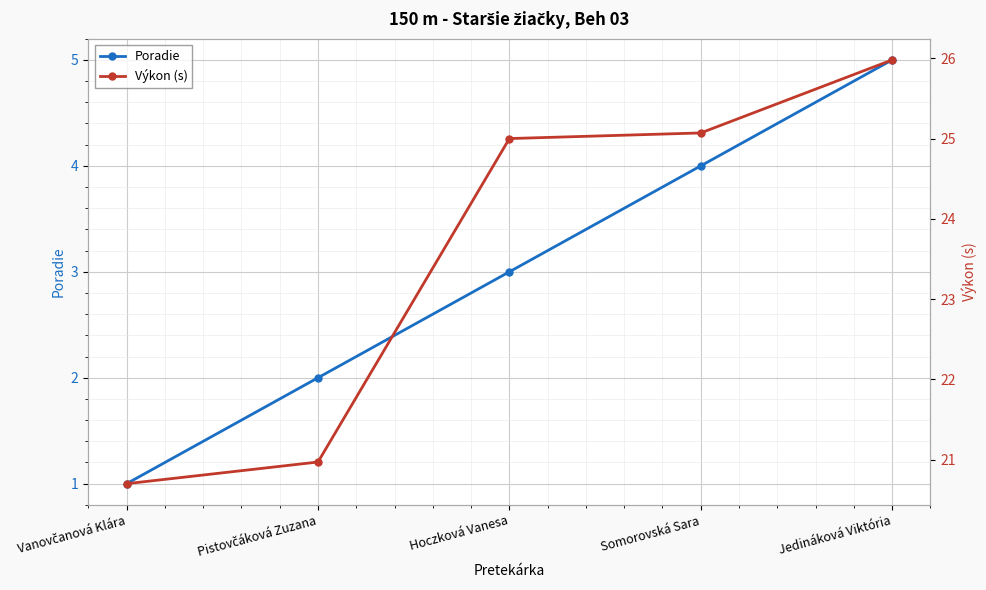

Is the value of Výkon (s) at Jedináková Viktória greater than the value of Poradie at Jedináková Viktória?

Yes